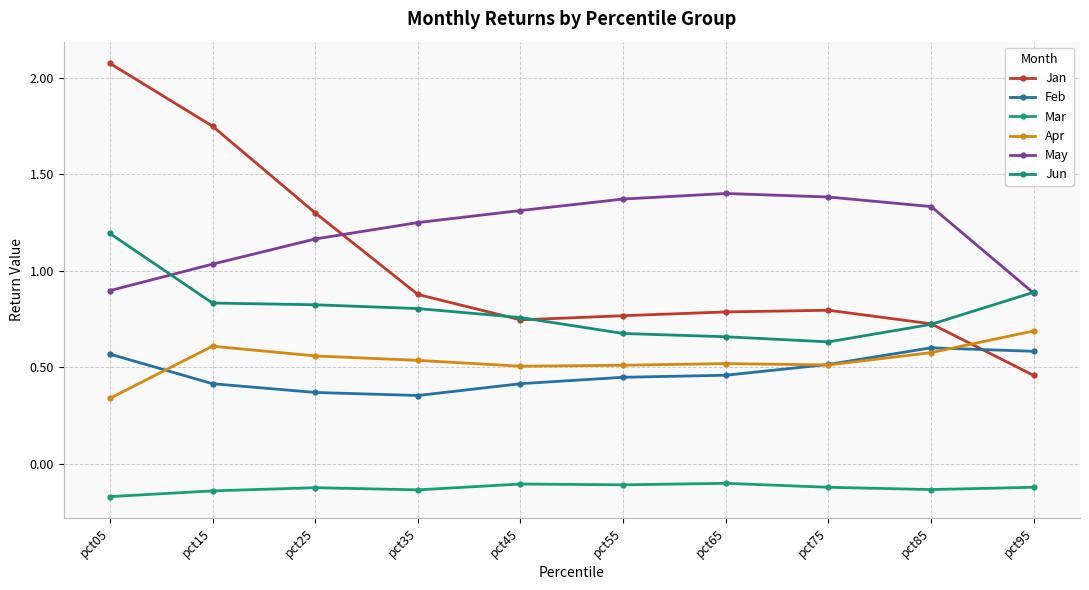

What is the approximate value of Mar at pct65?

-0.1